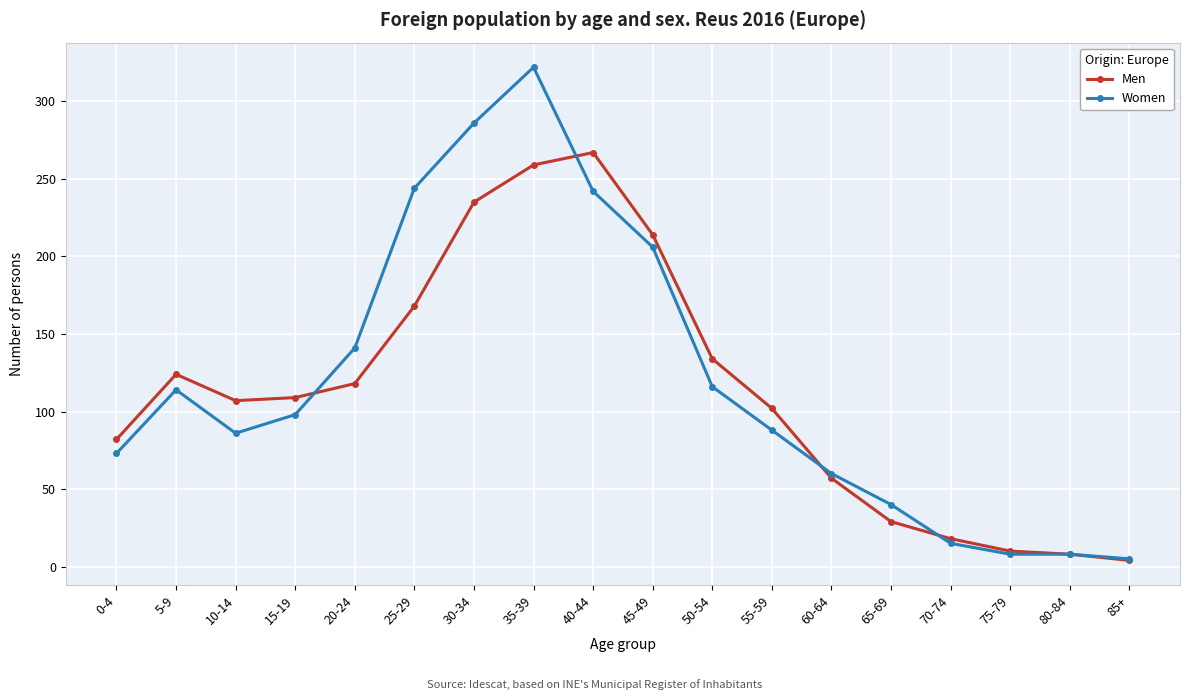

Reading left to right, extract all data points from this chart.

Men: 0-4=82	5-9=124	10-14=107	15-19=109	20-24=118	25-29=168	30-34=235	35-39=259	40-44=267	45-49=214	50-54=134	55-59=102	60-64=57	65-69=29	70-74=18	75-79=10	80-84=8	85+=4
Women: 0-4=73	5-9=114	10-14=86	15-19=98	20-24=141	25-29=244	30-34=286	35-39=322	40-44=242	45-49=206	50-54=116	55-59=88	60-64=60	65-69=40	70-74=15	75-79=8	80-84=8	85+=5